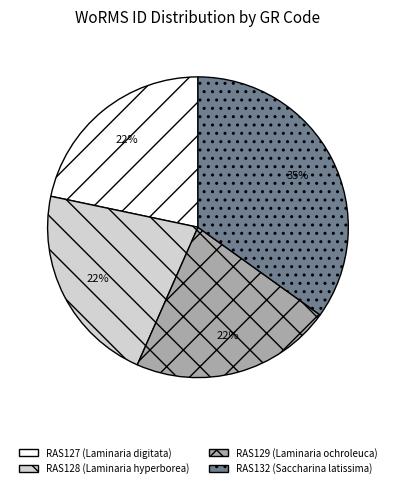

To the nearest percent, what is the average slice percentage?

25%